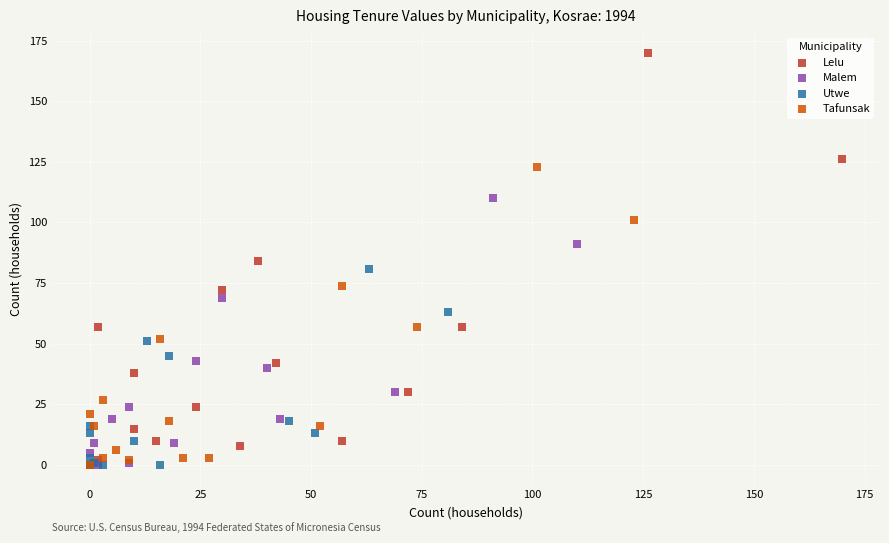

Which series has the widest spread of Y values?

Lelu